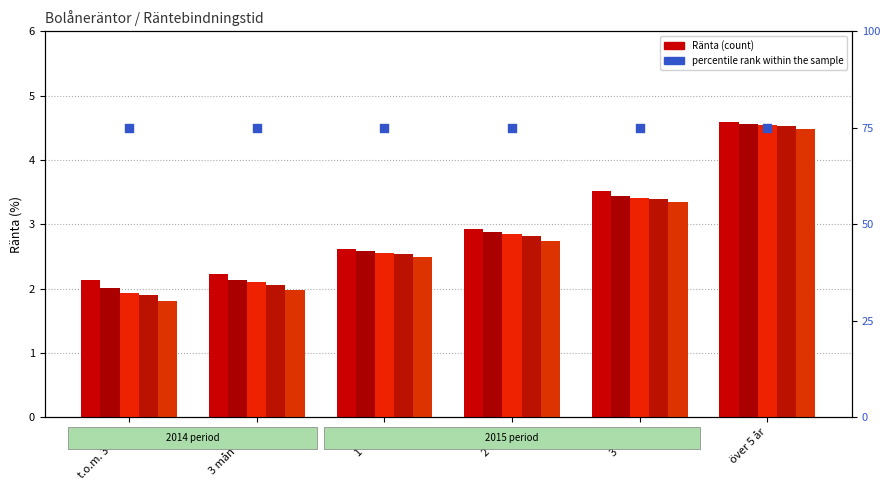

Which series has the largest total across all categories?

percentile rank within the sample